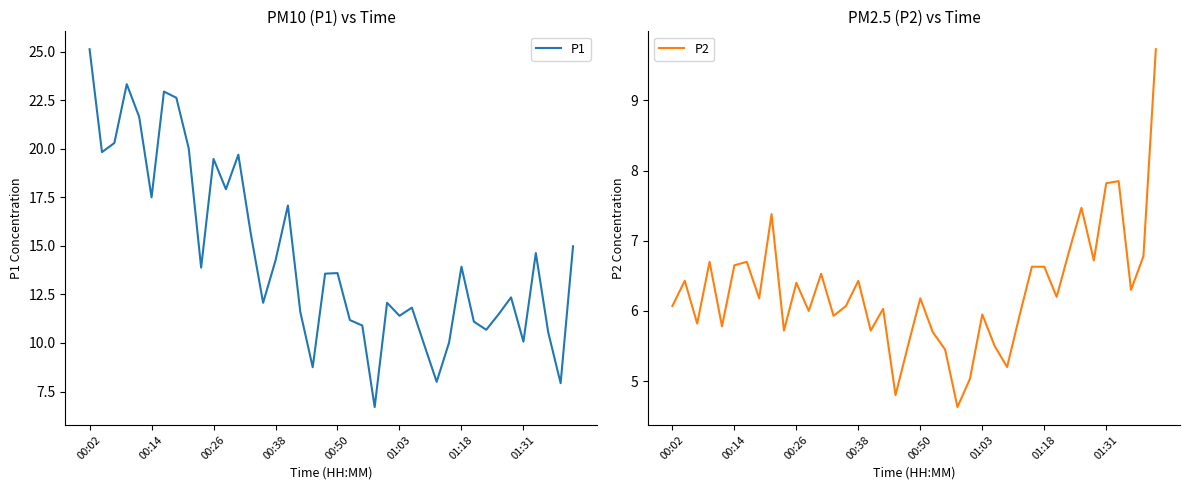

What position from the left is 21?

22